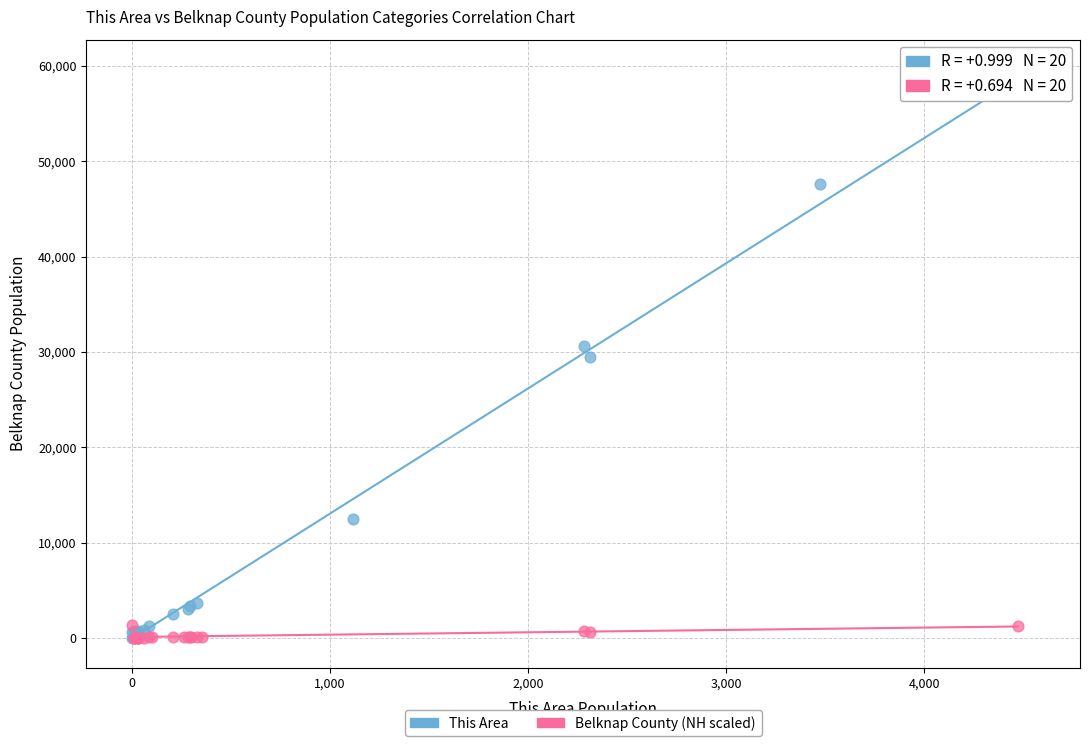

What are all the series names shown in the legend?

This Area, Belknap County (NH scaled)